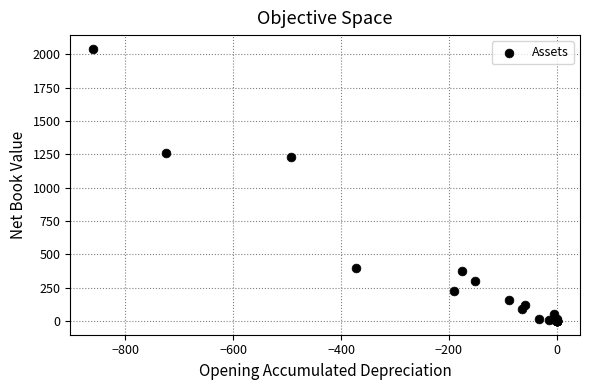

What Y value in the scatter plot is closest to 1020?

1229.3